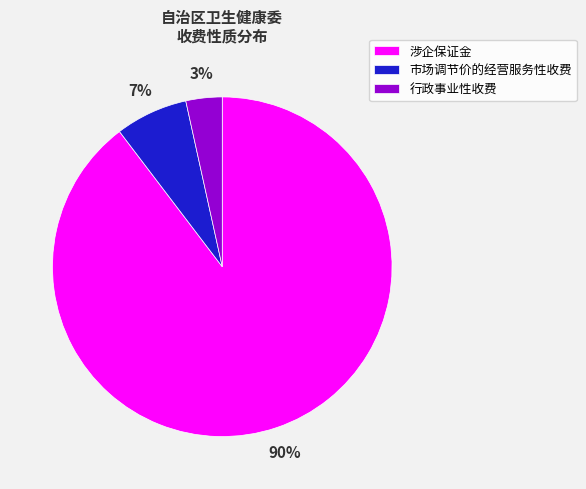

To the nearest percent, what is the combined percentage of 市场调节价的经营服务性收费 and 行政事业性收费?

10%